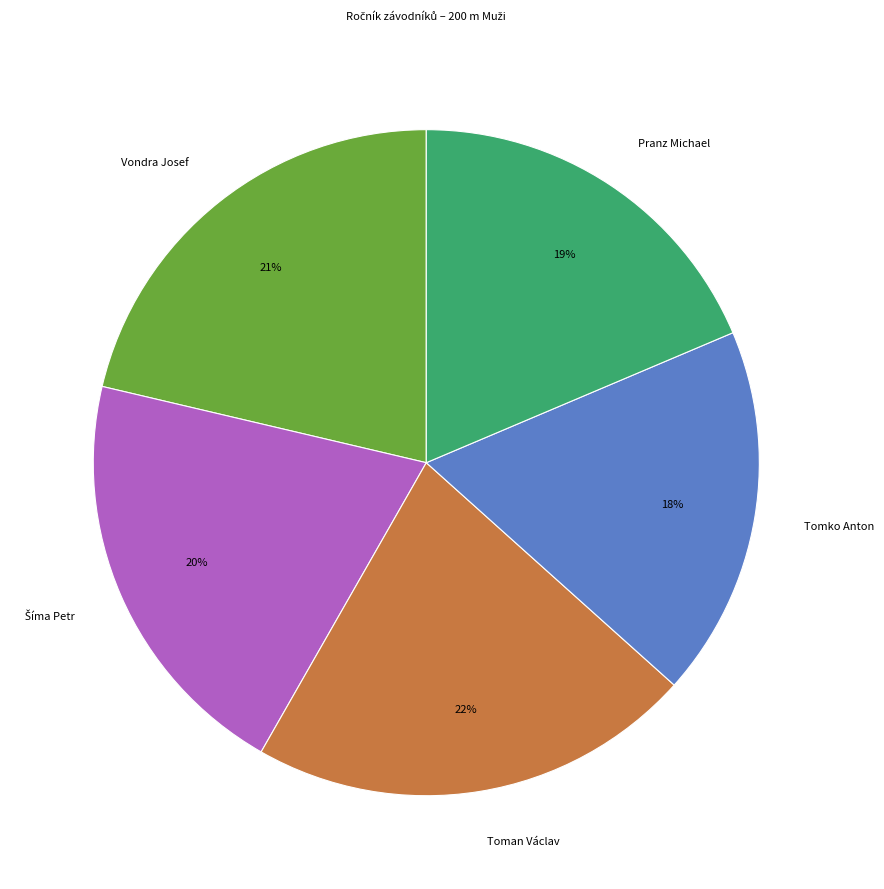

To the nearest percent, what is the combined percentage of Tomko Anton and Toman Václav?

40%